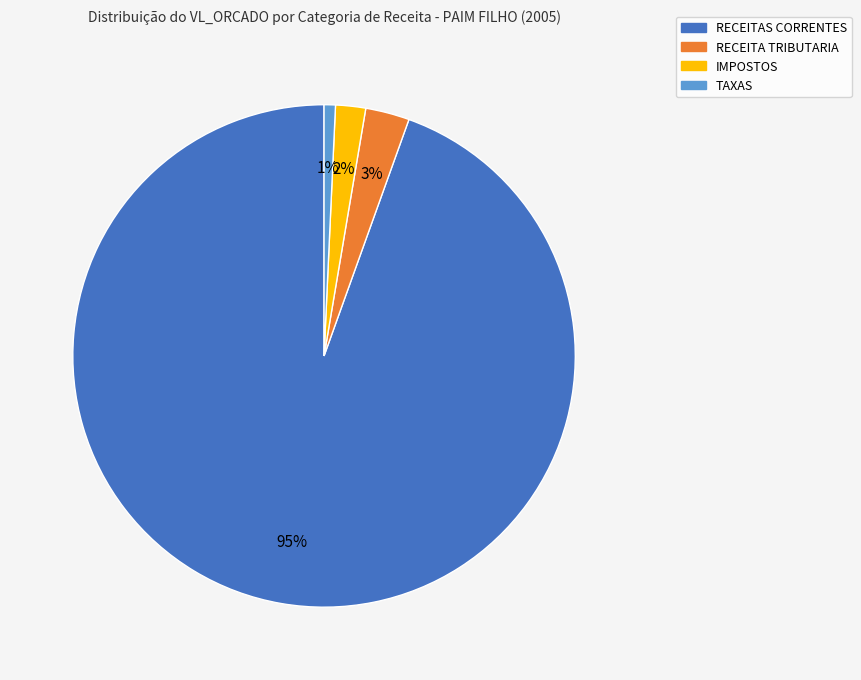

Between RECEITA TRIBUTARIA and RECEITAS CORRENTES, which is larger?

RECEITAS CORRENTES